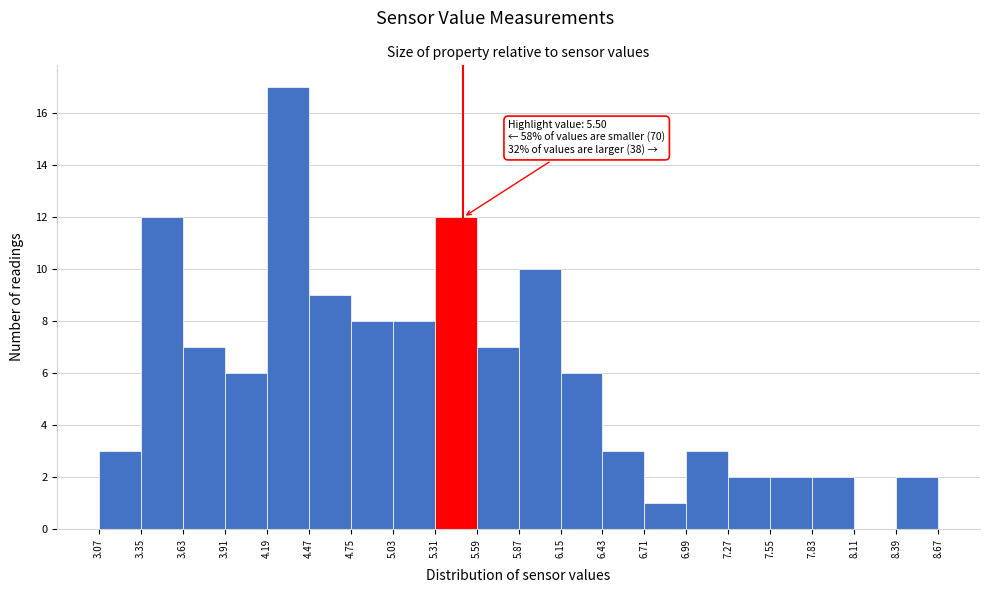

Which range on the x-axis has the tallest bar?

4.19 to 4.47